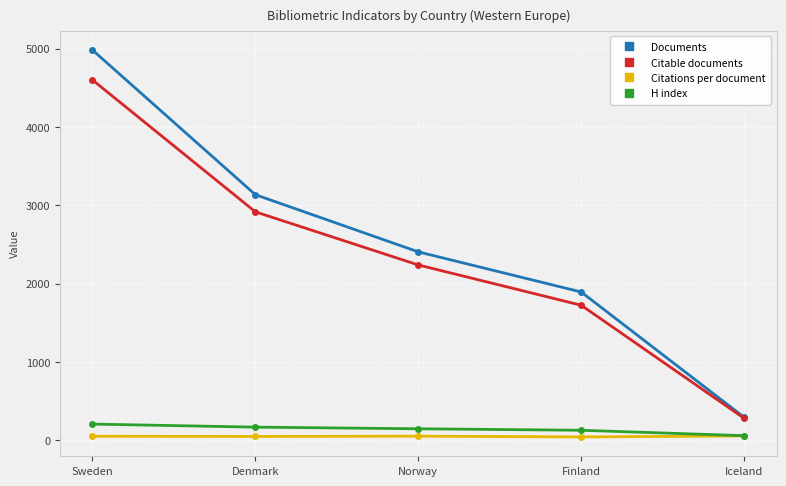

At which category is the sum across all series the highest?

Sweden